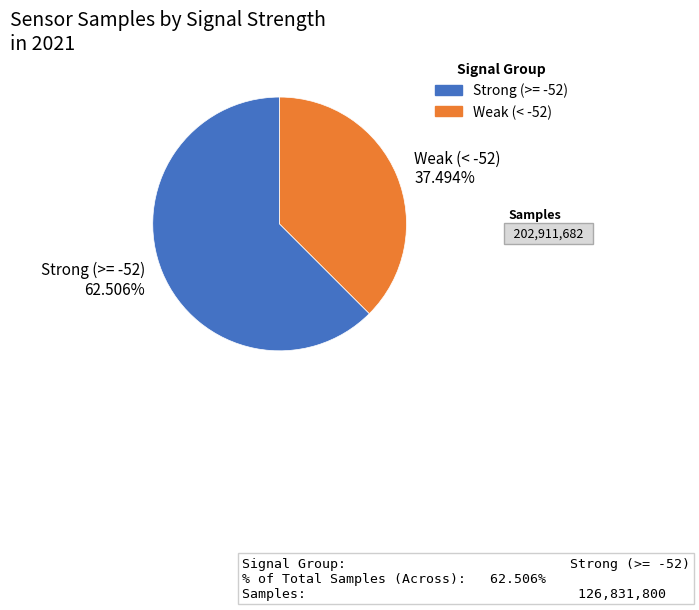

How many segments does this pie chart have?

2